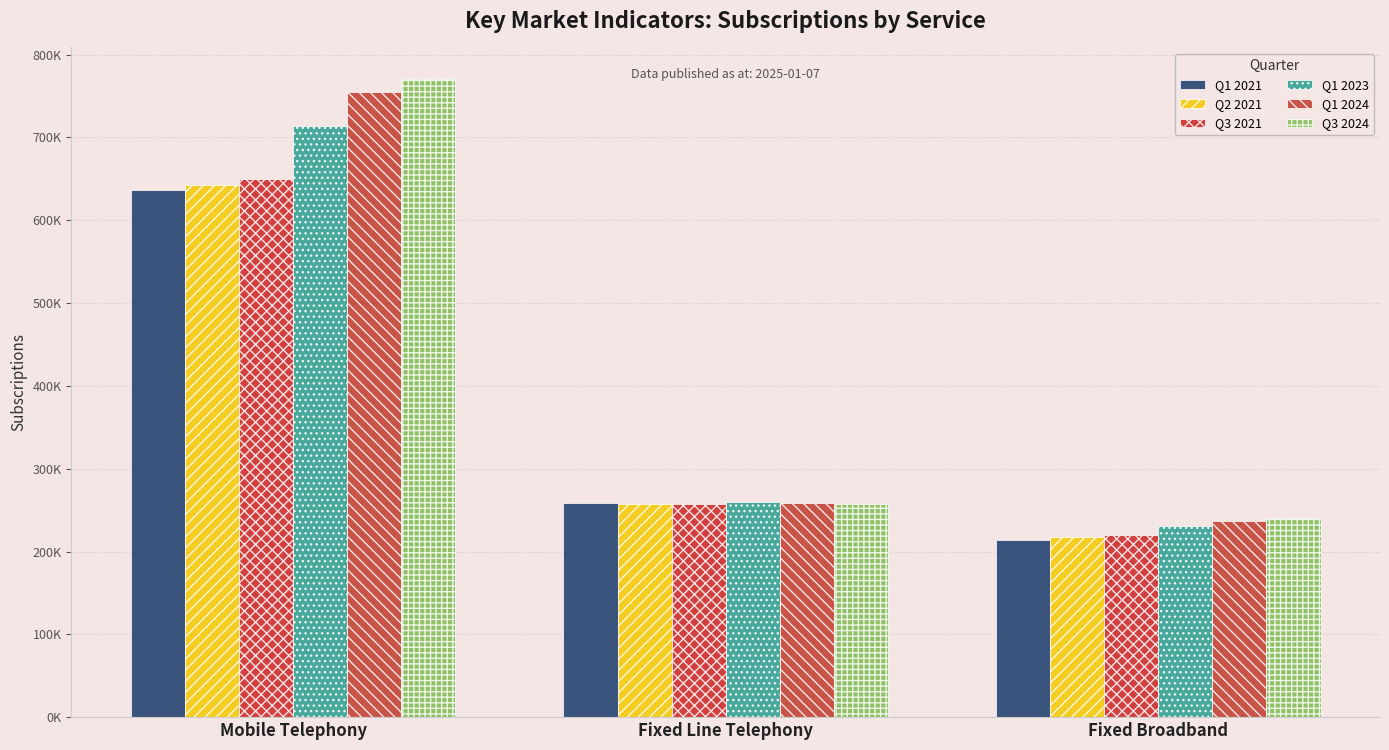

What are all the series names shown in the legend?

Q1 2021, Q2 2021, Q3 2021, Q1 2023, Q1 2024, Q3 2024